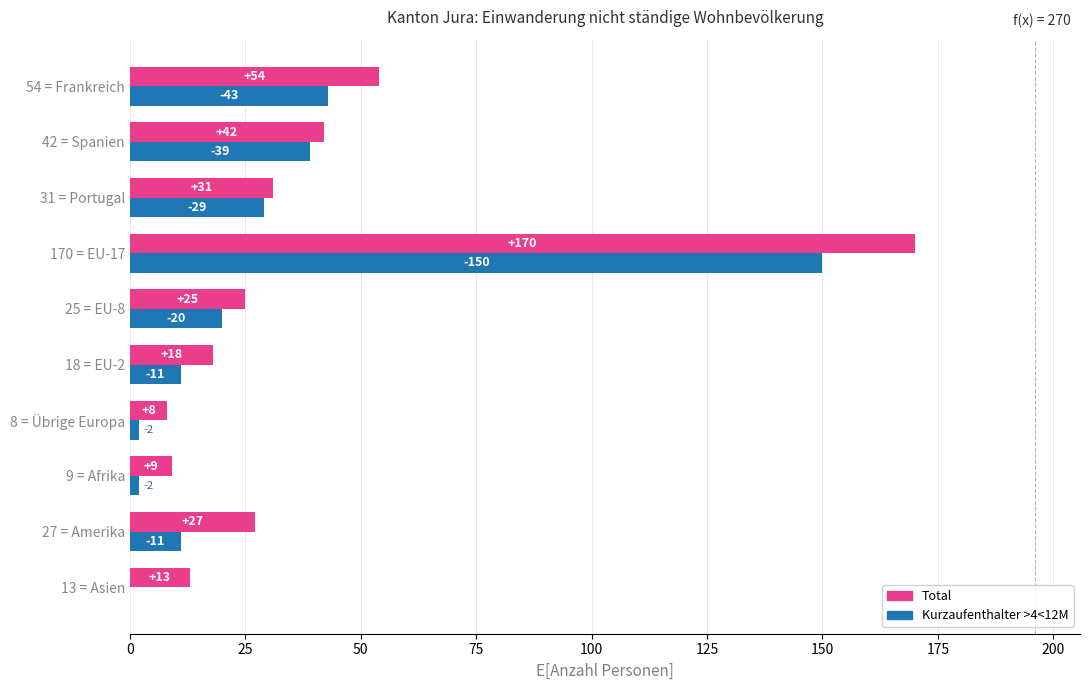

What is the sum of the Kurzaufenthalter >4<12M values at 170 = EU-17 and 9 = Afrika?

152